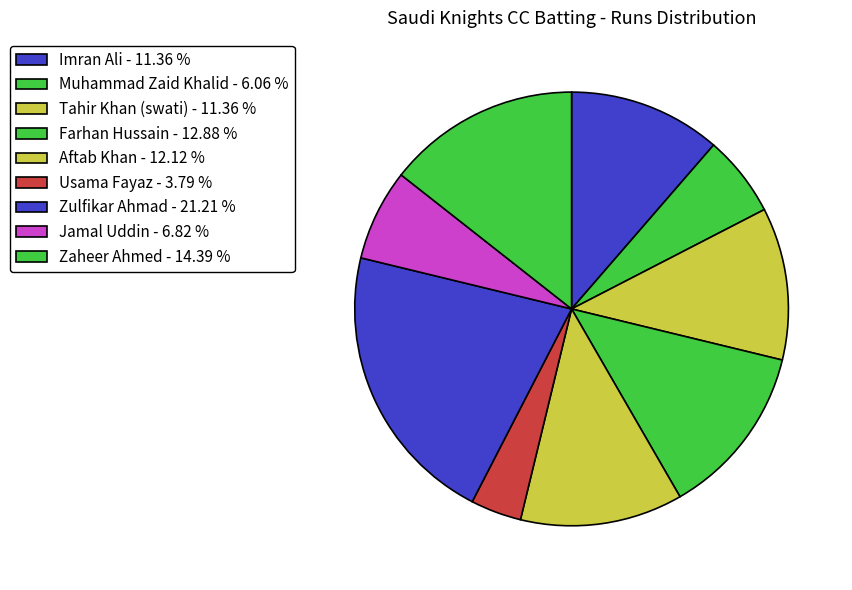

What percentage do Tahir Khan (swati) and Zulfikar Ahmad together represent?

32.6%